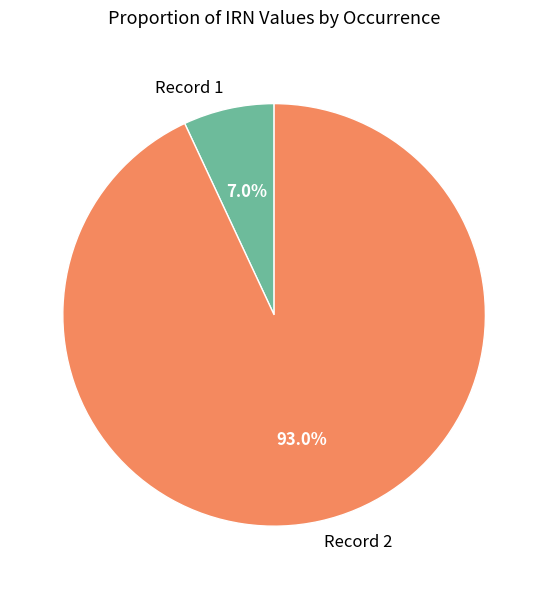

Does any single category account for the majority?

Yes